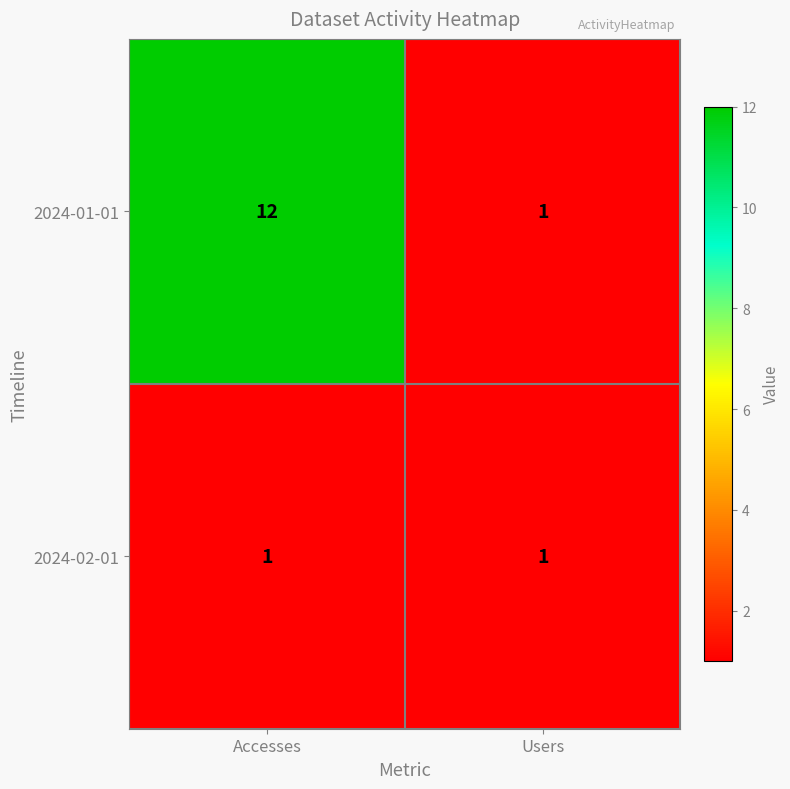

Reading right to left, what are all the values shown in this chart?

2024-01-01: Users=1	Accesses=12
2024-02-01: Users=1	Accesses=1